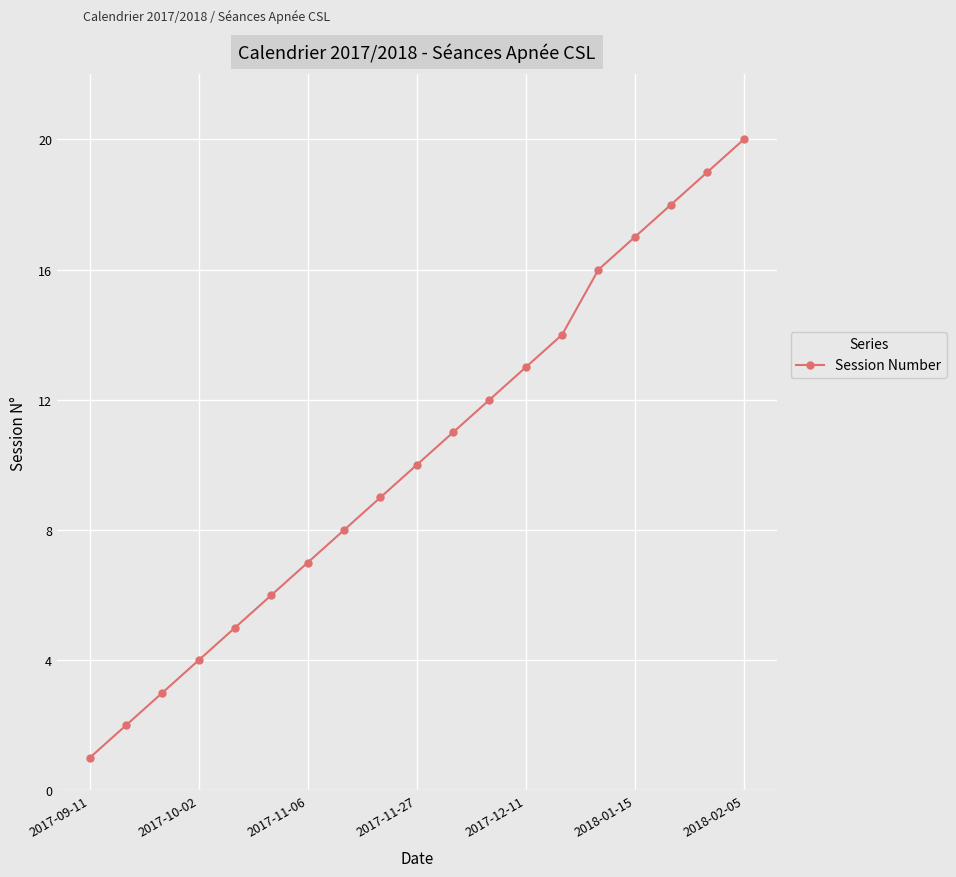

What is the difference between the maximum and minimum values?

19